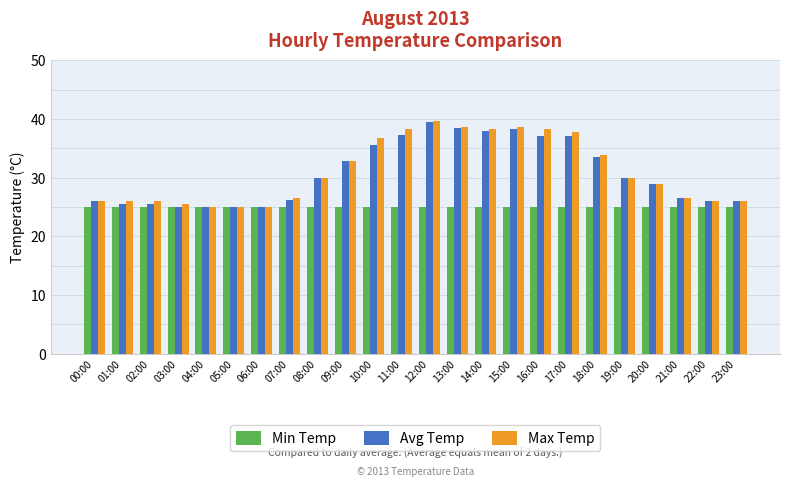

Does the chart contain stacked bars?

No